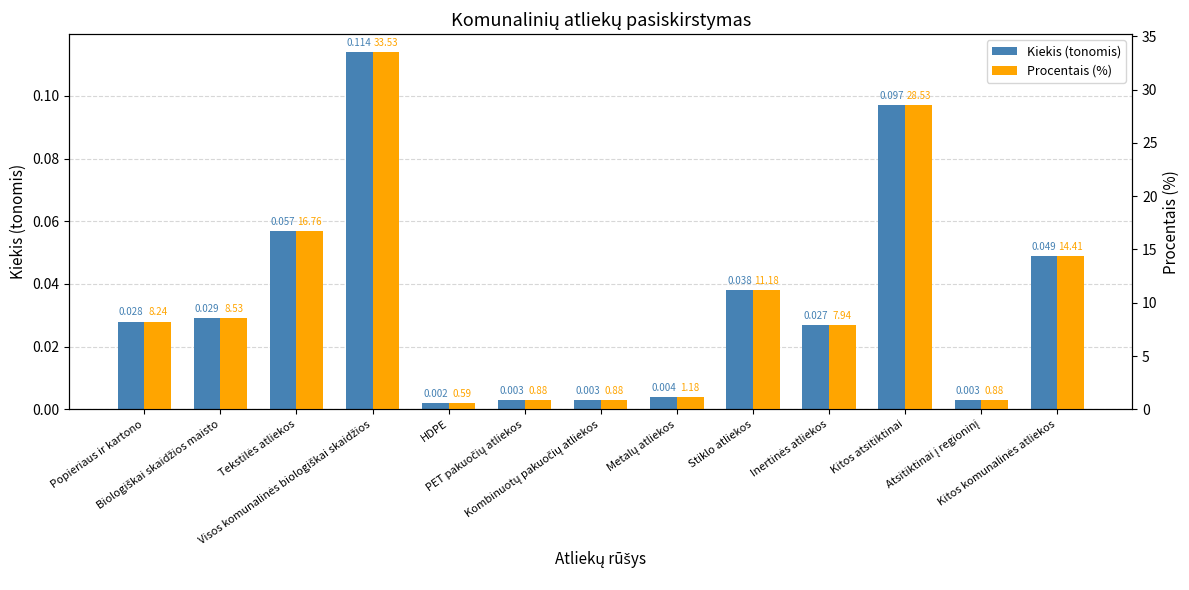

At which category does the chart reach its minimum across all series?

HDPE